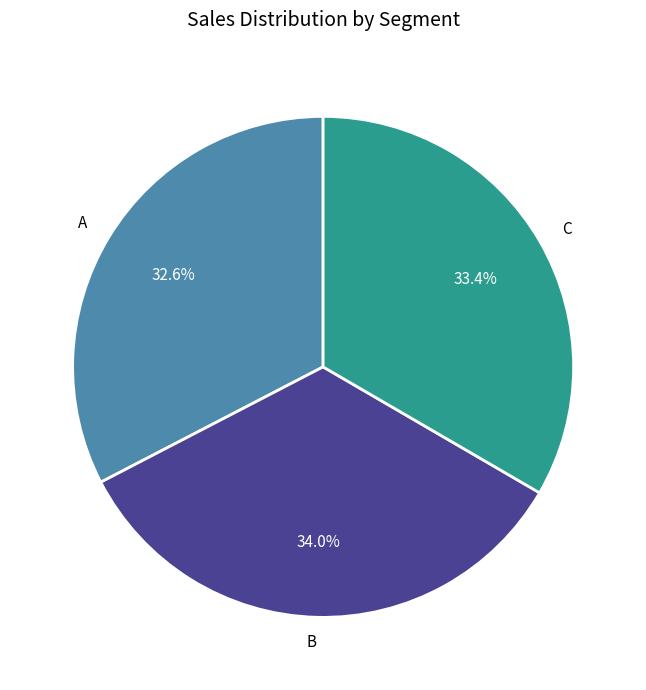

Rank the categories by value from highest to lowest.

B, C, A